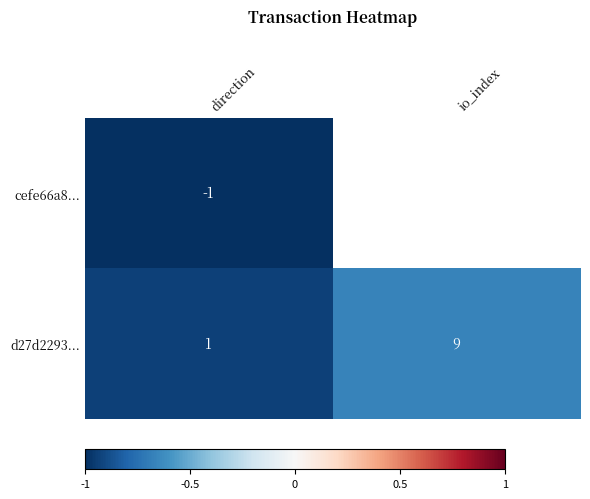

What is the sum of the d27d2293... values at direction and io_index?

10